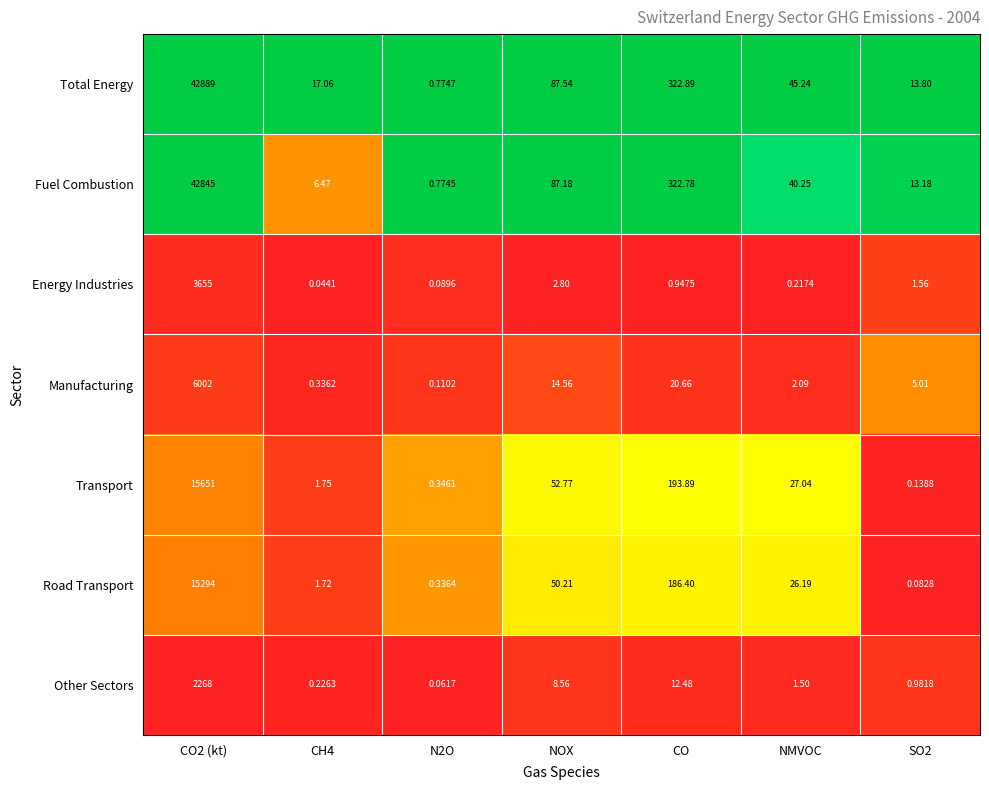

Count the number of categories in the chart.

7